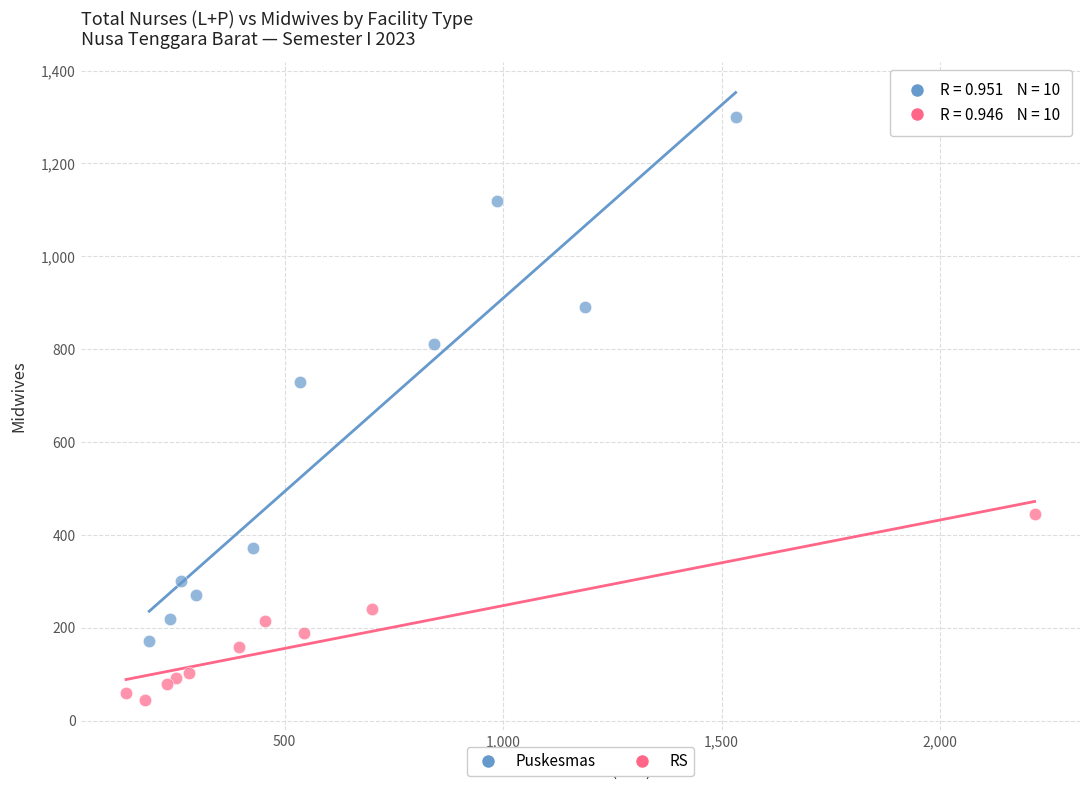

Which series has the widest spread of Y values?

Puskesmas